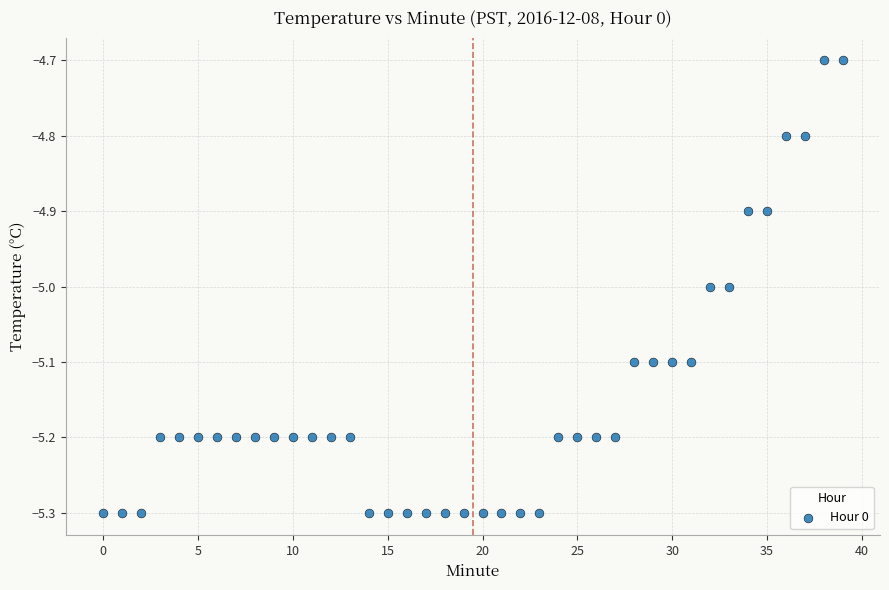

What is the range of Y values (max minus min)?

0.6